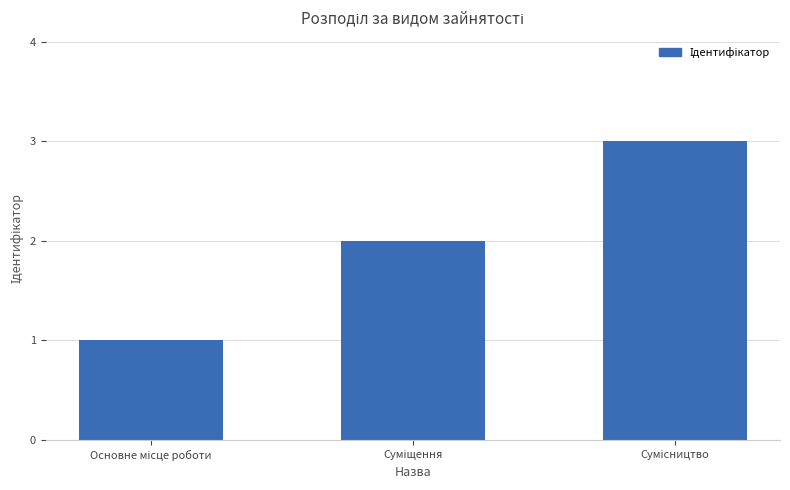

Does the chart contain stacked bars?

No